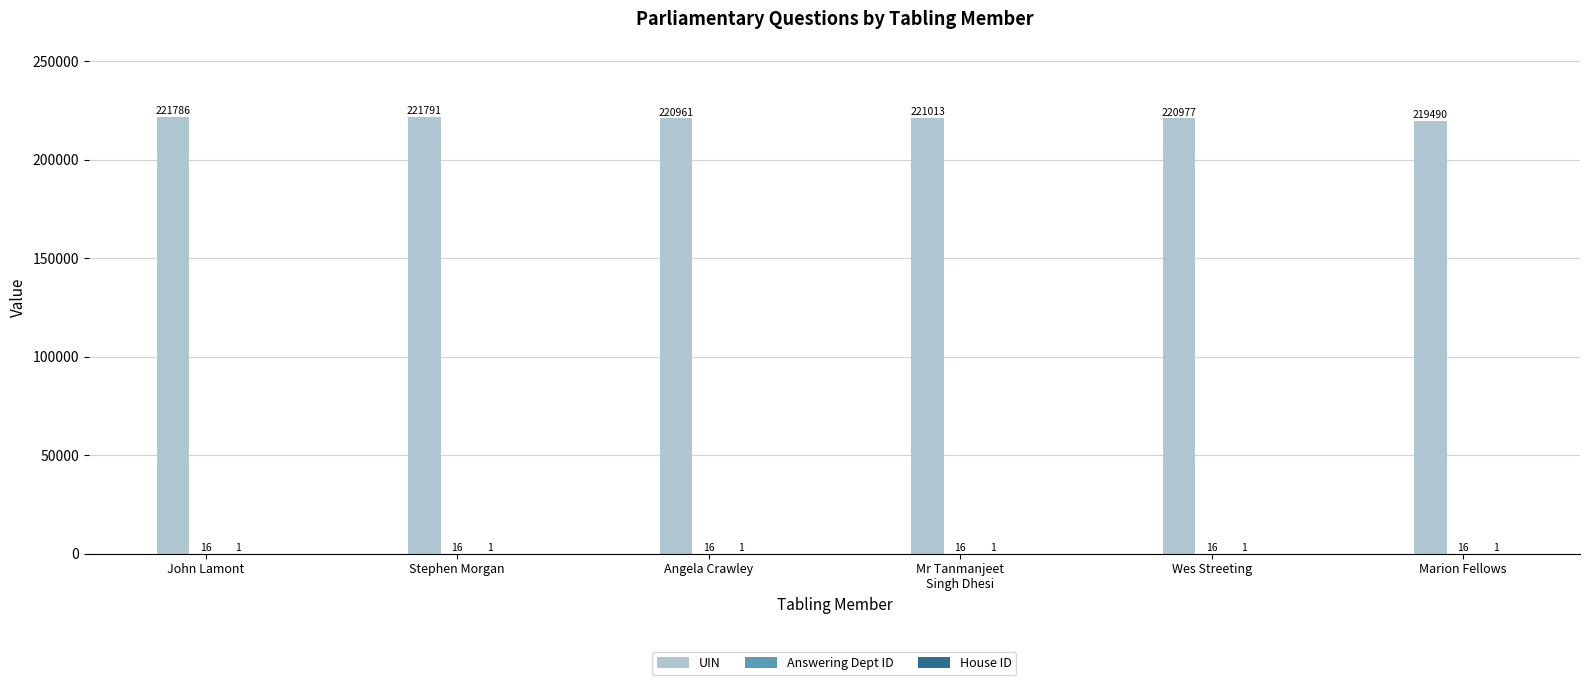

Between Stephen Morgan and Wes Streeting, which series saw the biggest shift?

UIN